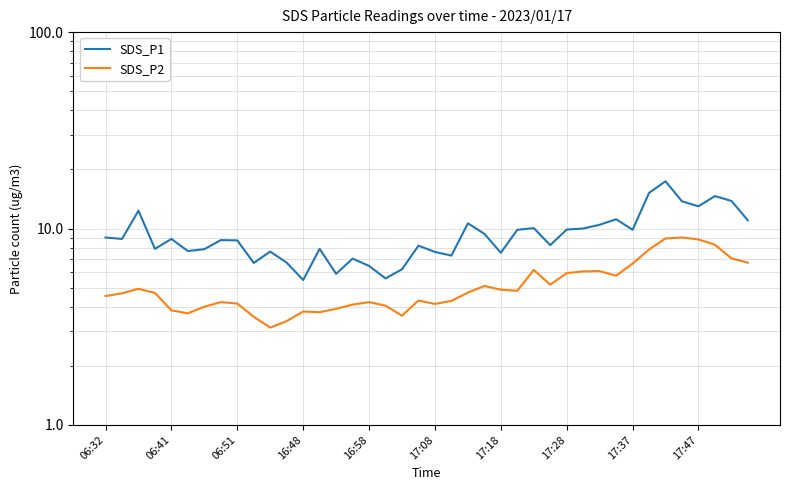

Which series has the widest spread of values?

SDS_P1